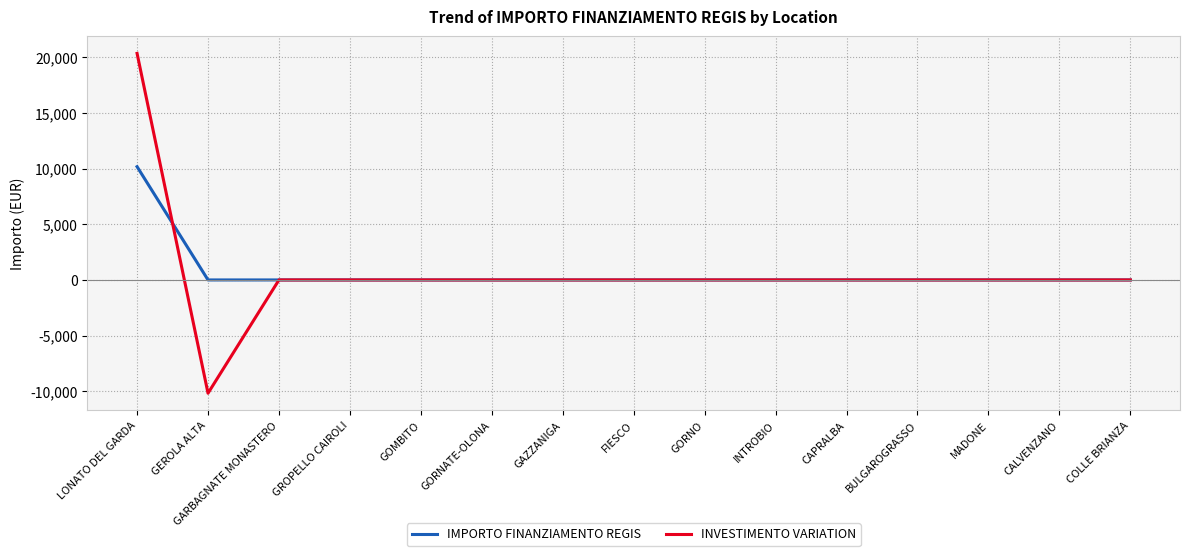

Reading left to right, extract all data points from this chart.

IMPORTO FINANZIAMENTO REGIS: LONATO DEL GARDA=10172	GEROLA ALTA=0	GARBAGNATE MONASTERO=0	GROPELLO CAIROLI=0	GOMBITO=0	GORNATE-OLONA=0	GAZZANIGA=0	FIESCO=0	GORNO=0	INTROBIO=0	CAPRALBA=0	BULGAROGRASSO=0	MADONE=0	CALVENZANO=0	COLLE BRIANZA=0
INVESTIMENTO VARIATION: LONATO DEL GARDA=20344	GEROLA ALTA=-10172	GARBAGNATE MONASTERO=0	GROPELLO CAIROLI=0	GOMBITO=0	GORNATE-OLONA=0	GAZZANIGA=0	FIESCO=0	GORNO=0	INTROBIO=0	CAPRALBA=0	BULGAROGRASSO=0	MADONE=0	CALVENZANO=0	COLLE BRIANZA=0